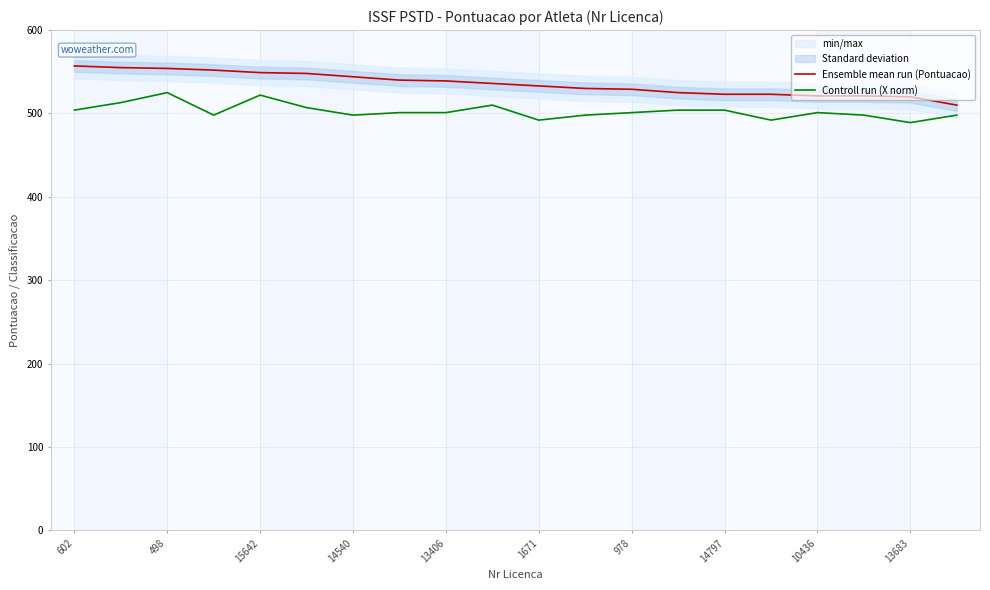

Where does the Ensemble mean run (Pontuacao) series first go above 536?

602